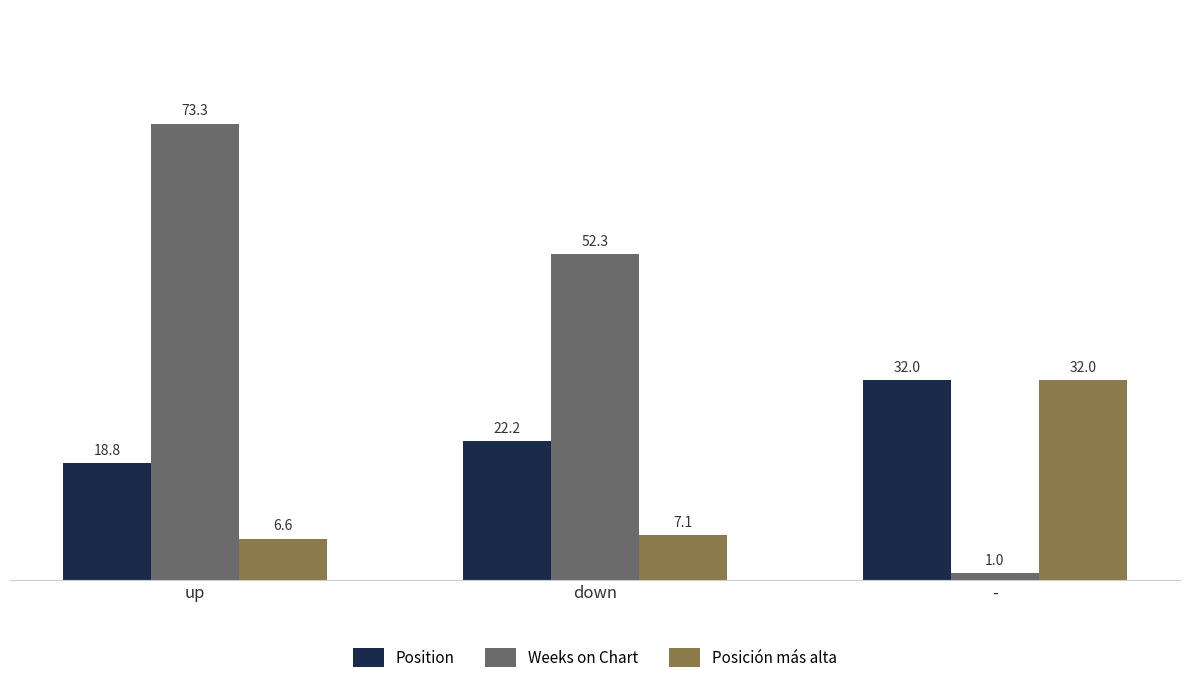

The value of Posición más alta at down is 3.5. True or false?

False